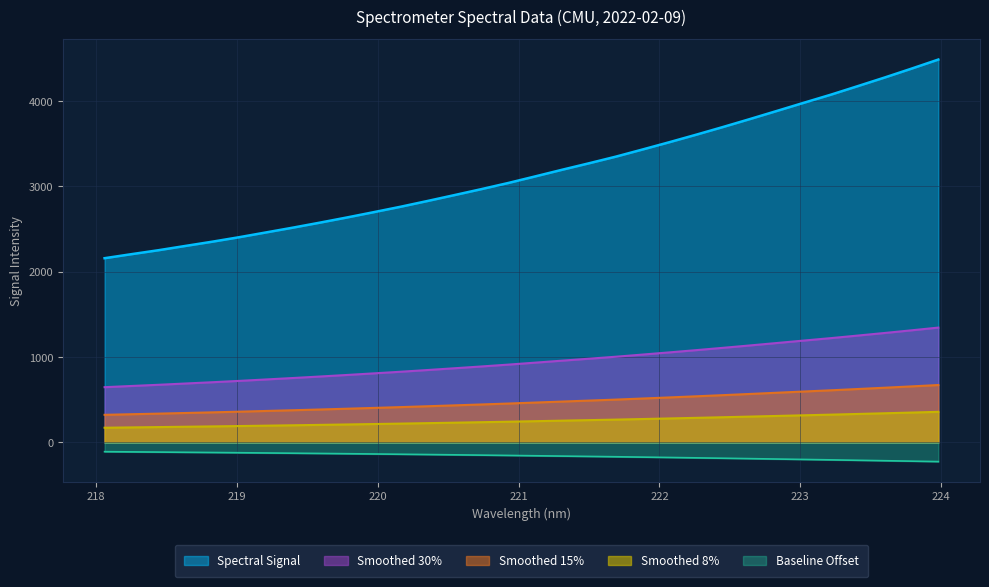

What is the difference between the maximum and minimum values?

2327.4